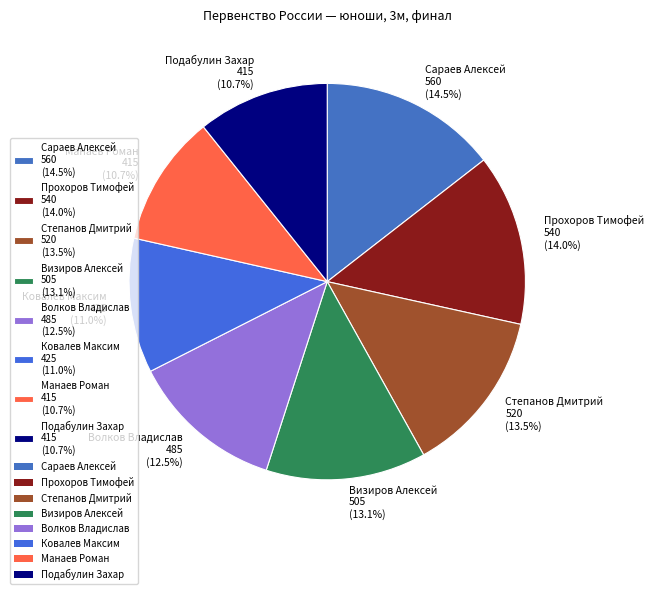

Do Манаев Роман and Подабулин Захар together represent more than half of the pie?

No